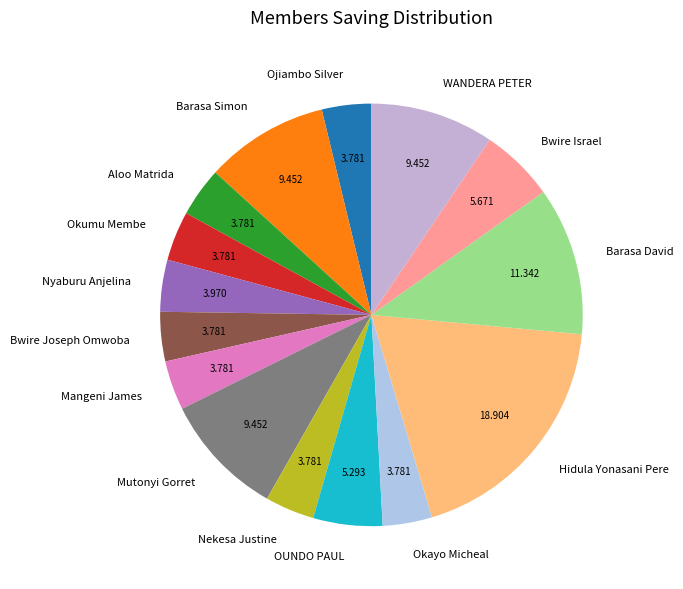

What is the ratio of the value at OUNDO PAUL to the value at Ojiambo Silver?

1.4